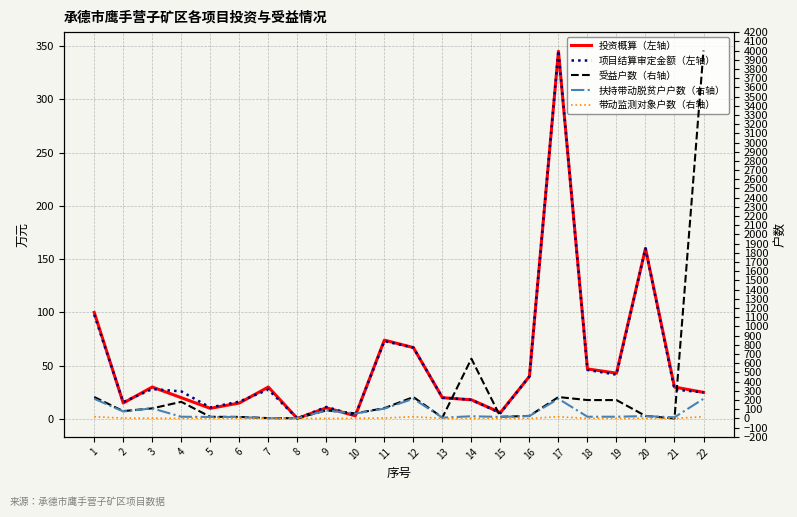

Reading left to right, extract all data points from this chart.

投资概算（左轴）: 100.0	15.0	30.0	20.0	10.0	15.0	30.0	0.5	10.5	3.0	74.0	67.0	20.0	18.0	6.0	40.0	345.0	47.0	43.0	160.0	30.0	25.0
项目结算审定金额（左轴）: 97.8	15.9	28.1	25.9	10.8	16.3	27.6	0.5	11.3	3.4	73.0	67.0	20.0	18.0	5.5	40.0	345.7	46.0	41.6	160.0	27.6	25.0
受益户数（右轴）: 233.0	80.0	110.0	181.0	18.0	17.0	4.0	3.0	88.0	56.0	112.0	233.0	10.0	650.0	18.0	28.0	233.0	200.0	200.0	28.0	0.0	4000.0
扶持带动脱贫户户数（右轴）: 214.0	76.0	110.0	19.0	16.0	16.0	3.0	3.0	88.0	54.0	107.0	214.0	9.0	24.0	17.0	27.0	214.0	19.0	19.0	26.0	13.0	214.0
带动监测对象户数（右轴）: 19.0	4.0	3.0	1.0	2.0	1.0	1.0	0.0	0.0	2.0	5.0	19.0	1.0	0.0	1.0	1.0	19.0	1.0	1.0	2.0	1.0	19.0